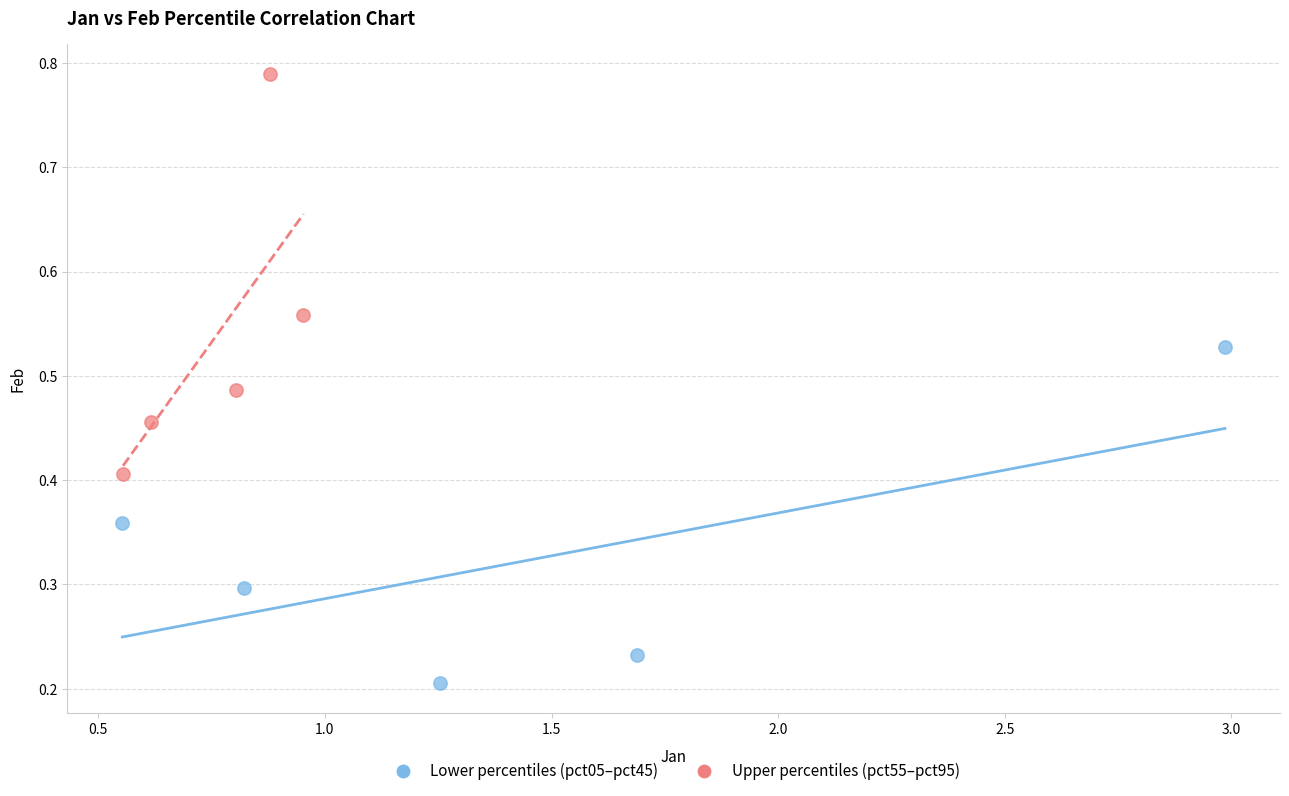

Which series has the largest Y range (max minus min)?

Upper percentiles (pct55–pct95)